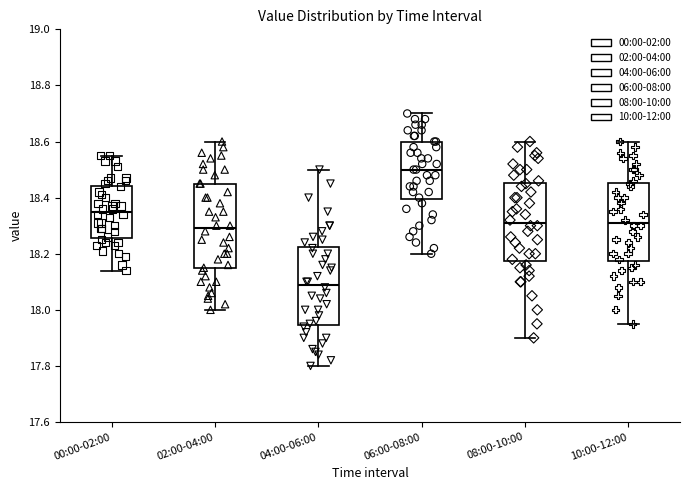

Reading left to right, read every box against the y-axis: the position of its median line, the range the box covers, and the ends of its whiskers. The values are not printed on the chart, so give them approximately, as read against the axis.

00:00-02:00: median 18.36, box 18.26 to 18.44, whiskers 18.14 to 18.56
02:00-04:00: median 18.30, box 18.14 to 18.46, whiskers 18.00 to 18.60
04:00-06:00: median 18.10, box 17.94 to 18.22, whiskers 17.80 to 18.50
06:00-08:00: median 18.50, box 18.40 to 18.60, whiskers 18.20 to 18.70
08:00-10:00: median 18.32, box 18.18 to 18.46, whiskers 17.90 to 18.60
10:00-12:00: median 18.32, box 18.18 to 18.46, whiskers 17.96 to 18.60